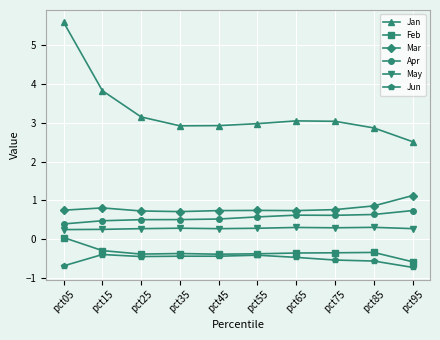

In Feb, how many points are lower than both neighbors (excluding endpoints)?

2